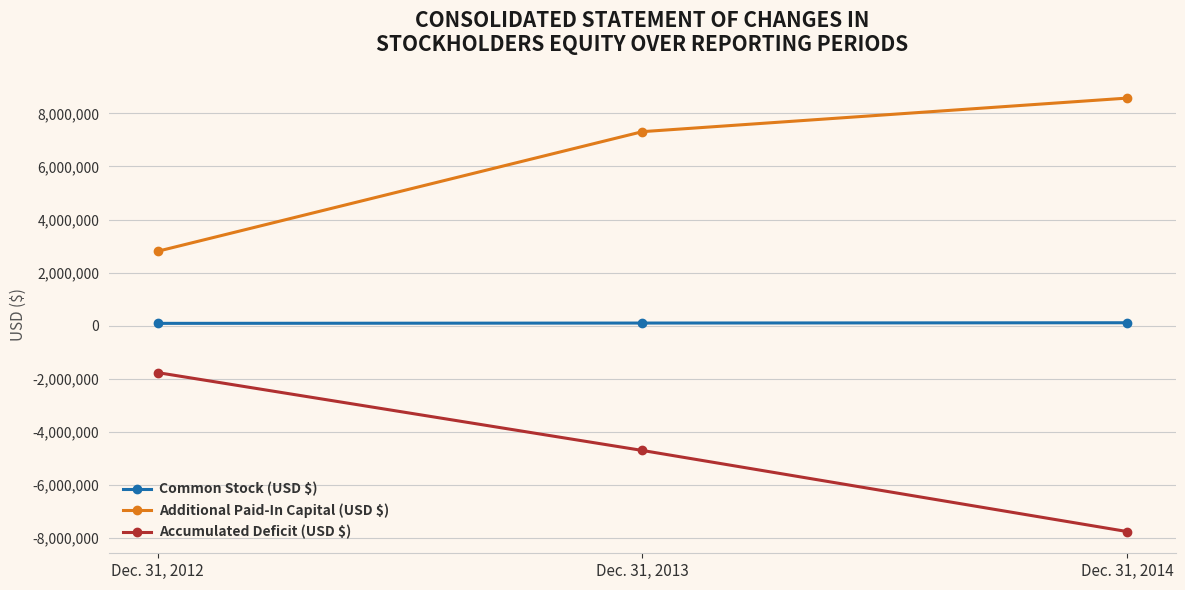

Count the Common Stock (USD $) values in the range 83024 to 106586.

3